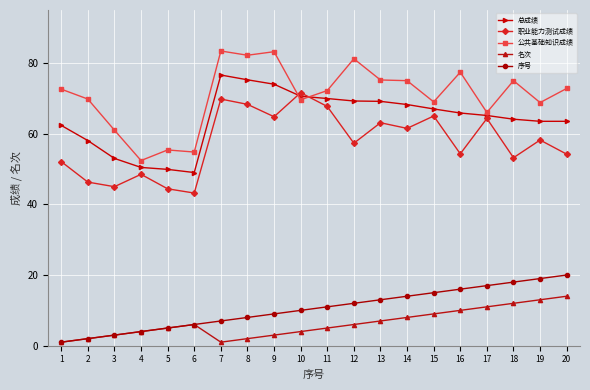

The 公共基础知识成绩 series shows 86.3 at 17. True or false?

False